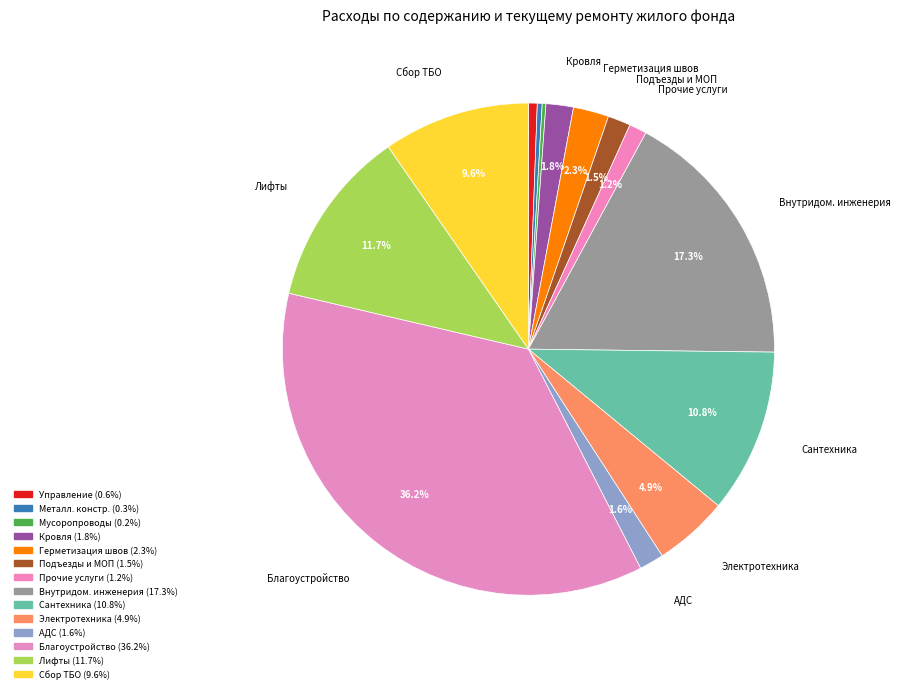

How many slices are in this pie chart?

14